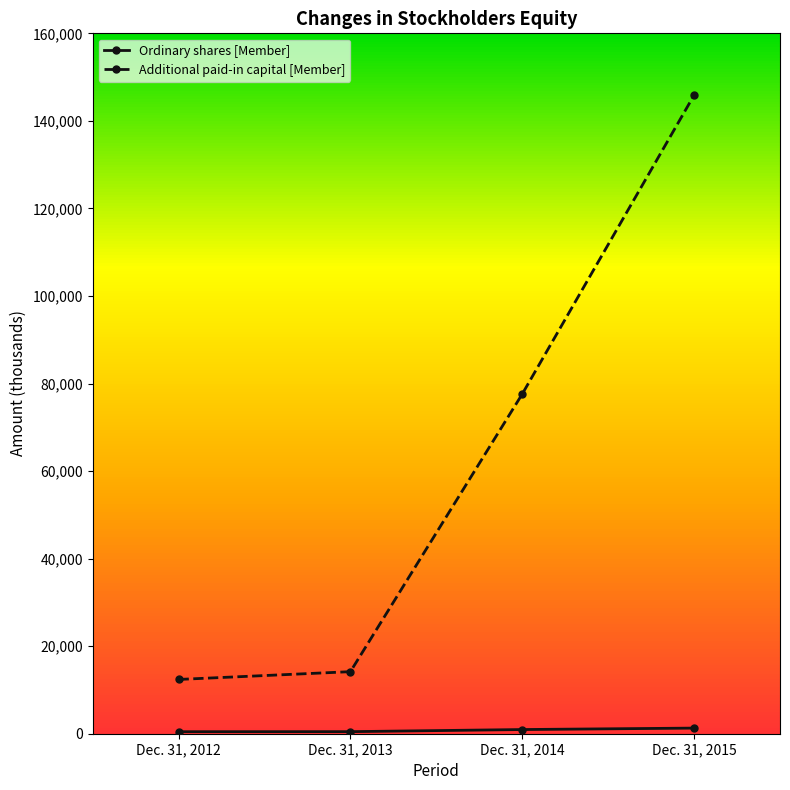

How many distinct data groups are displayed?

2